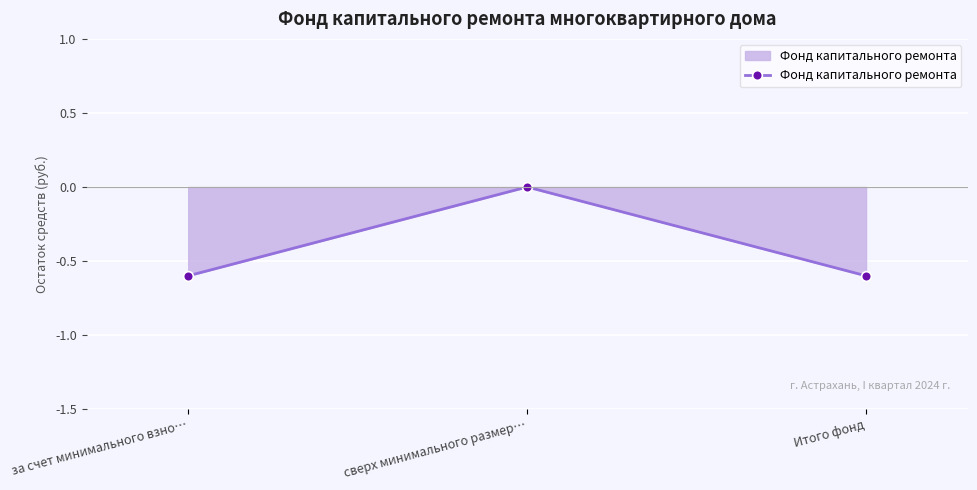

What is the change in value from сверх минимального размер… to Итого фонд?

-0.6